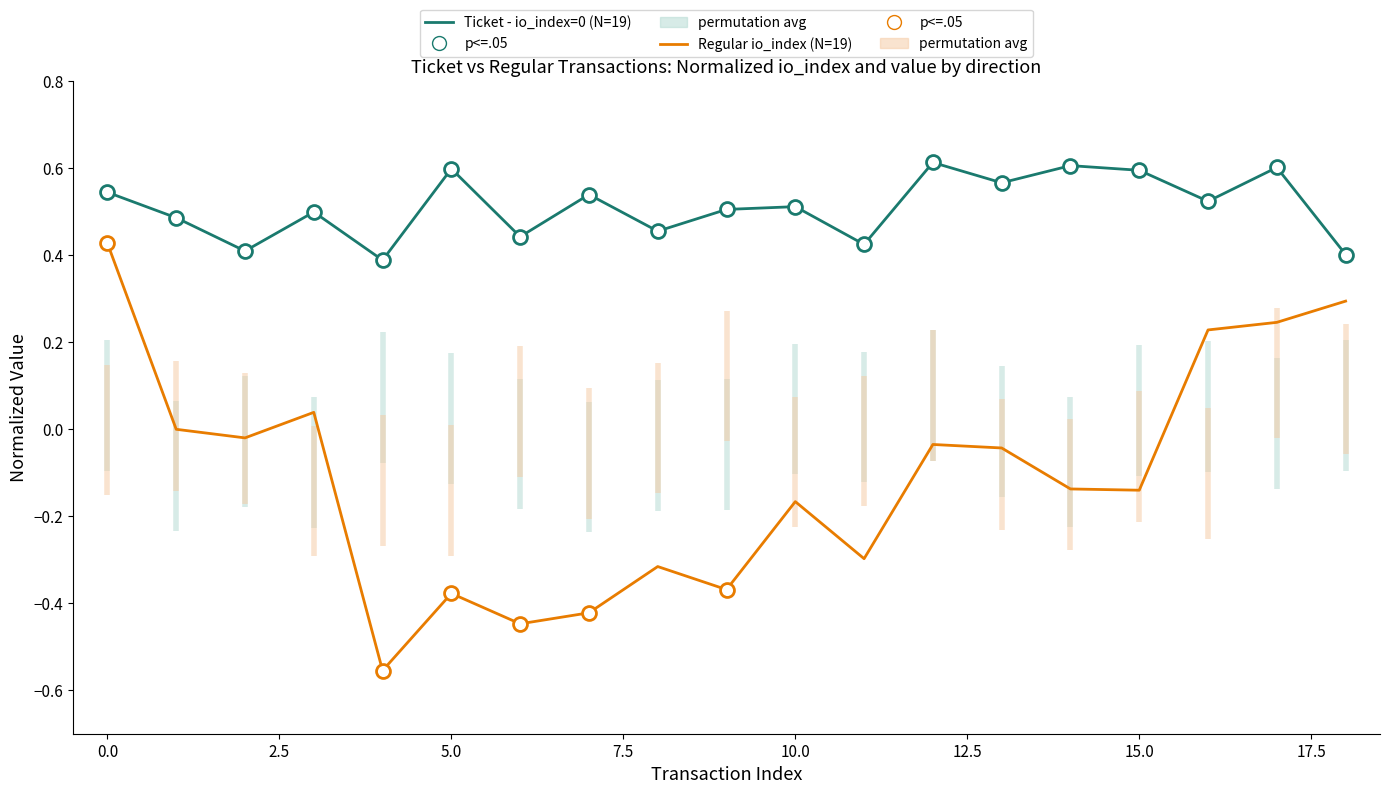

How many lines are shown in the chart?

2